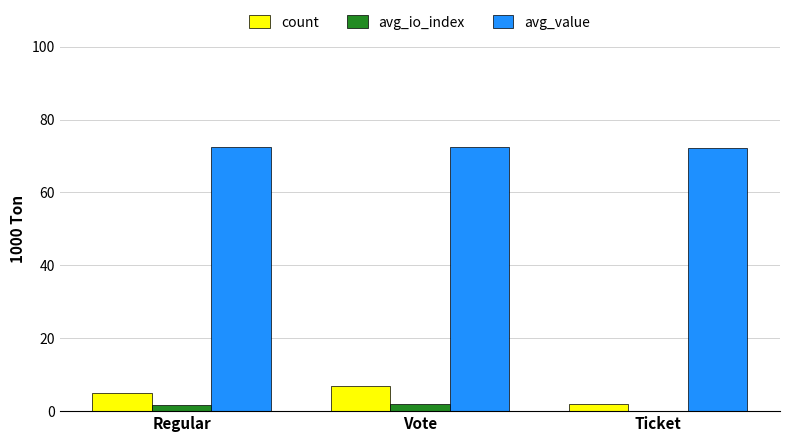

Which series changed the most between Regular and Vote?

count